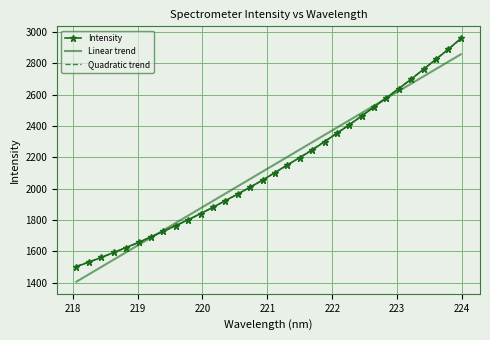

What is the minimum value shown in the chart?

1406.0